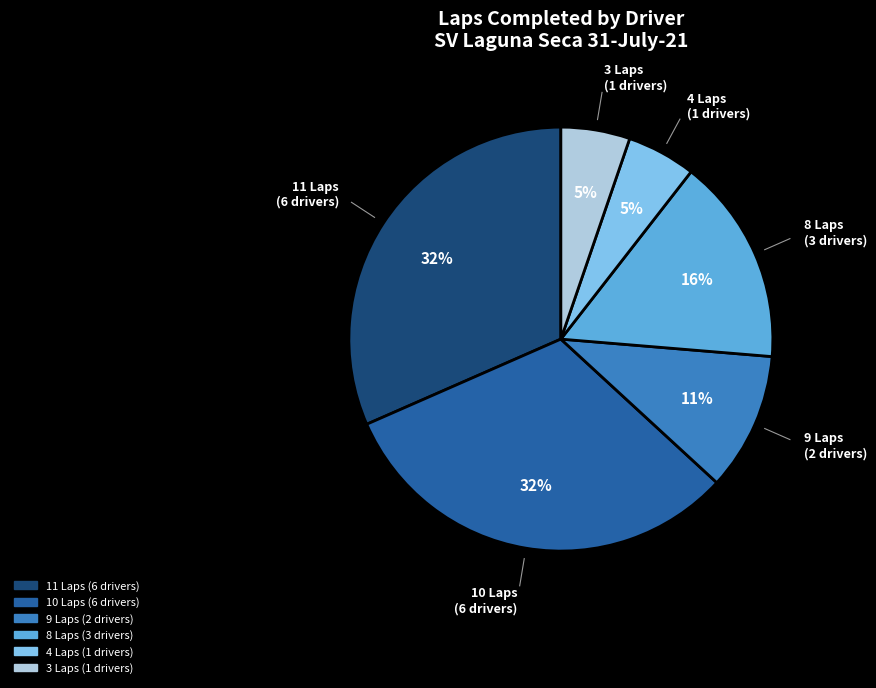

Is there a majority slice in this chart?

No